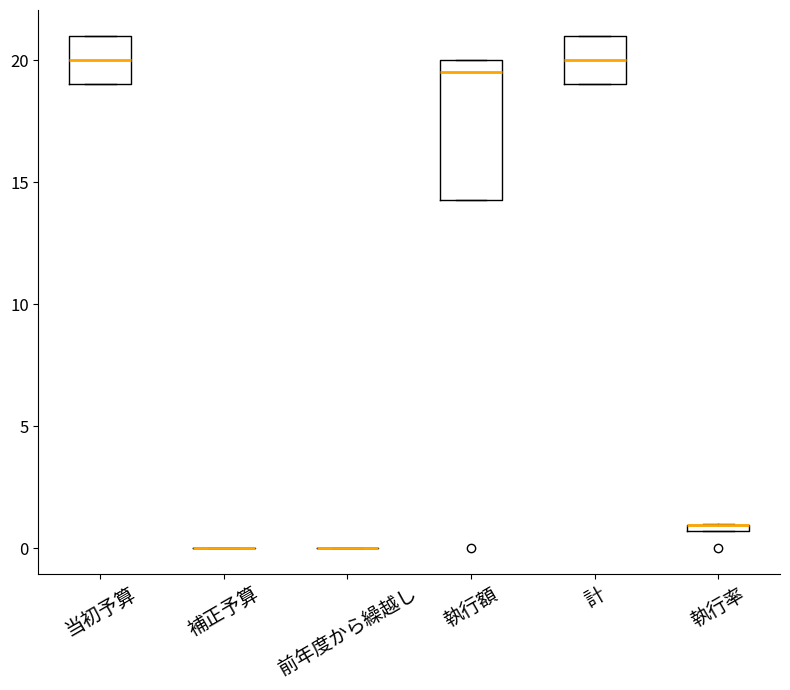

Where is the upper edge of the box for 当初予算 on the y-axis? The values are not printed on the chart, so give them approximately, as read against the axis.

21.0